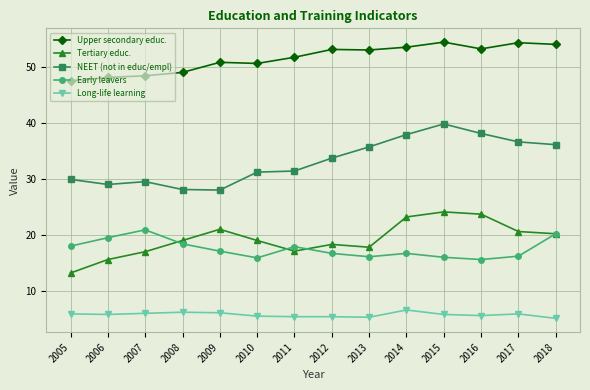

Between 2005 and 2014, which series saw the biggest shift?

Tertiary educ.